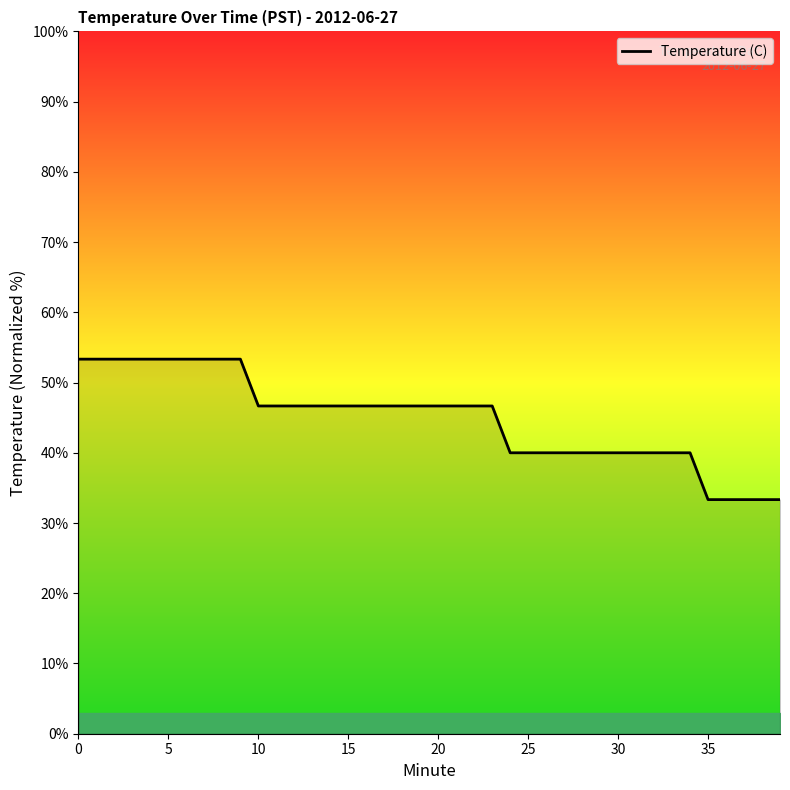

What is the maximum value shown in the chart?

53.3